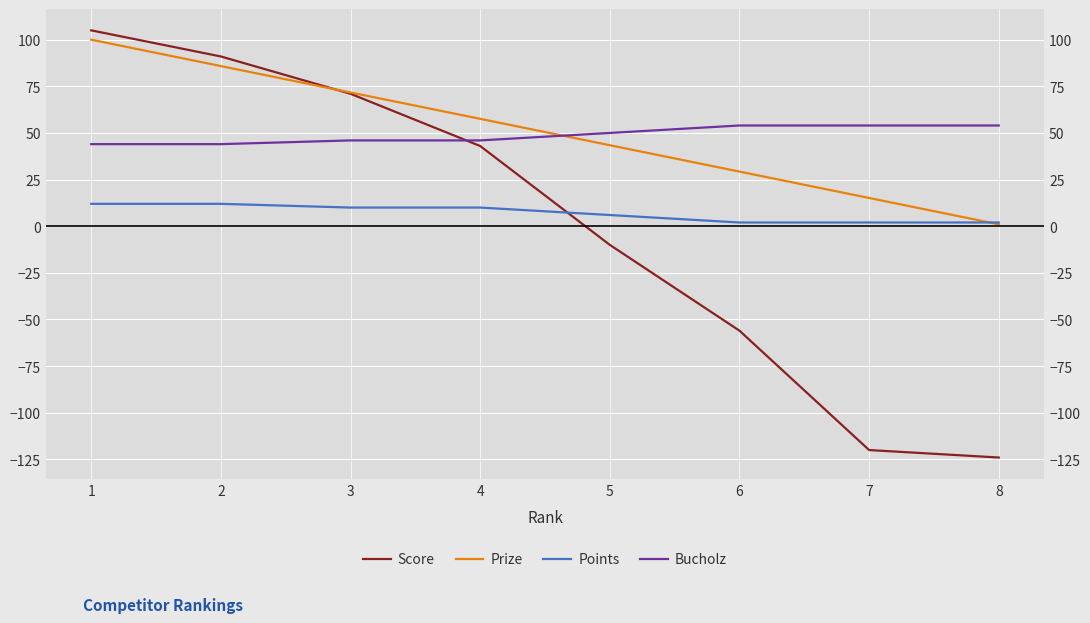

Is it true that Score equals 164.4 at 1?

False